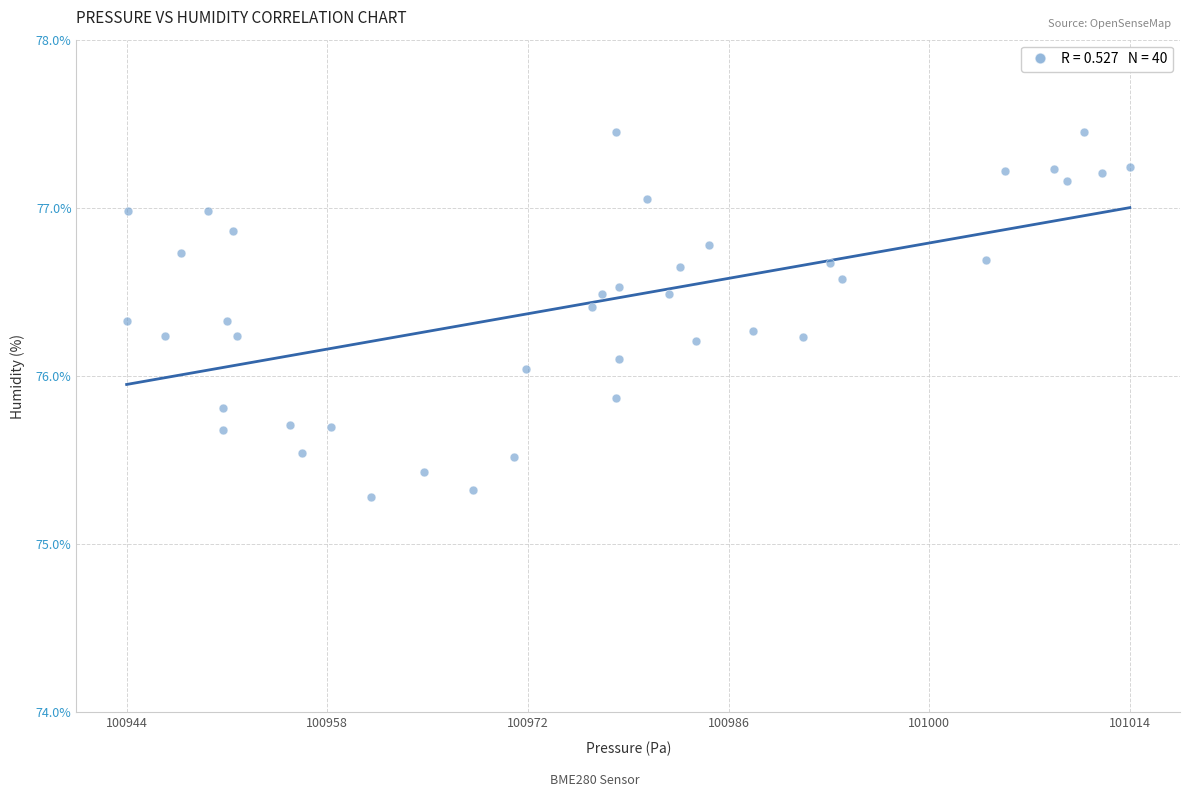

What is the range of X values (max minus min)?

69.9